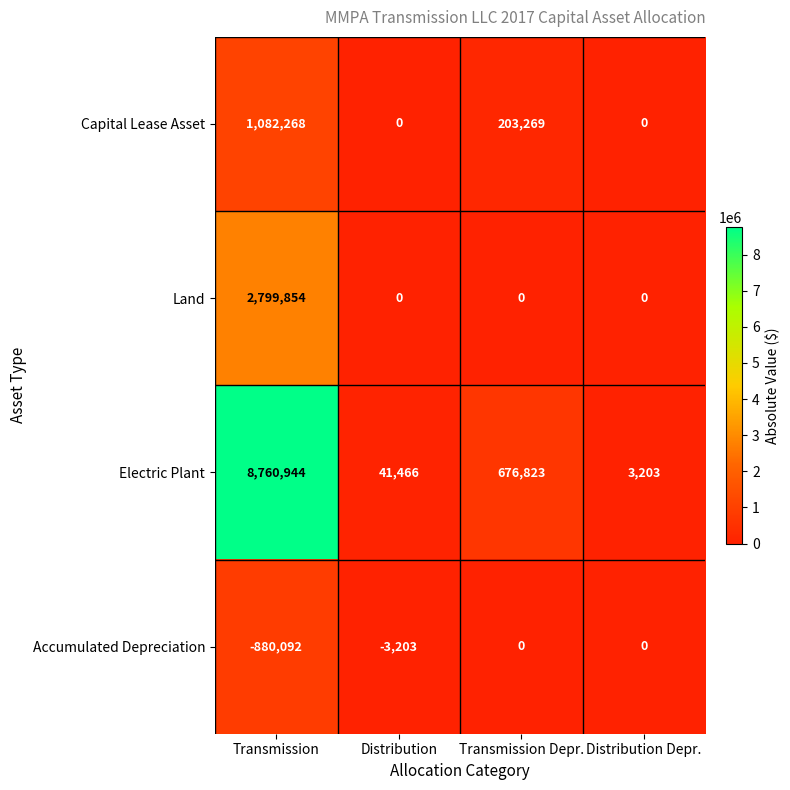

Which series has the largest range (max minus min)?

Electric Plant